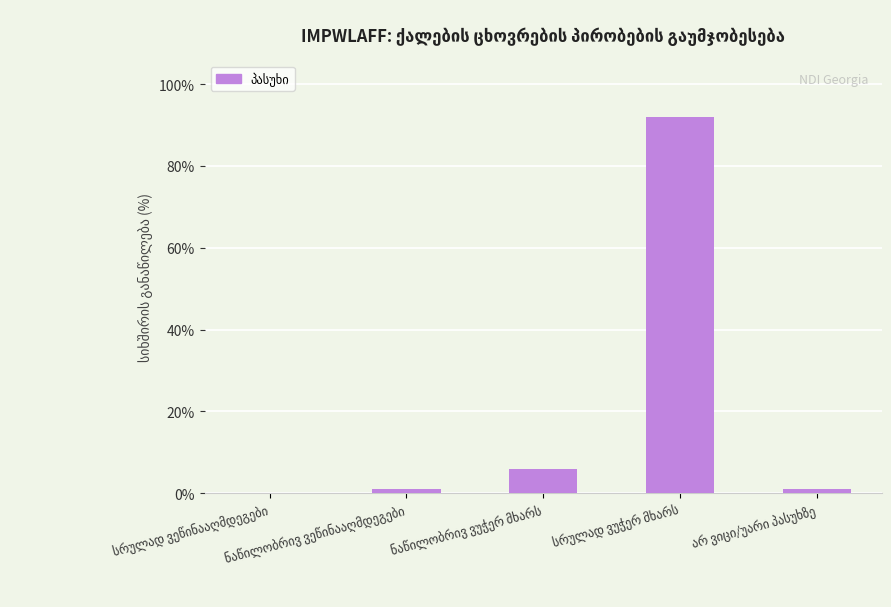

What is the sum of all values?

100